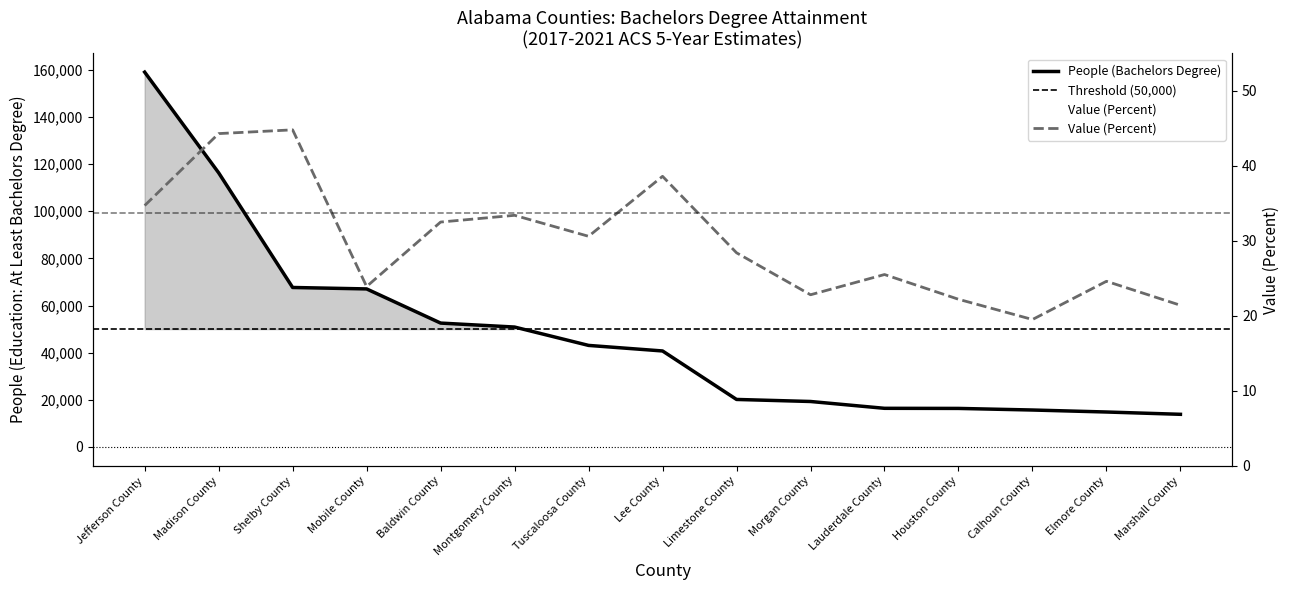

At which label does People (Bachelors Degree) first exceed 40727?

Jefferson County